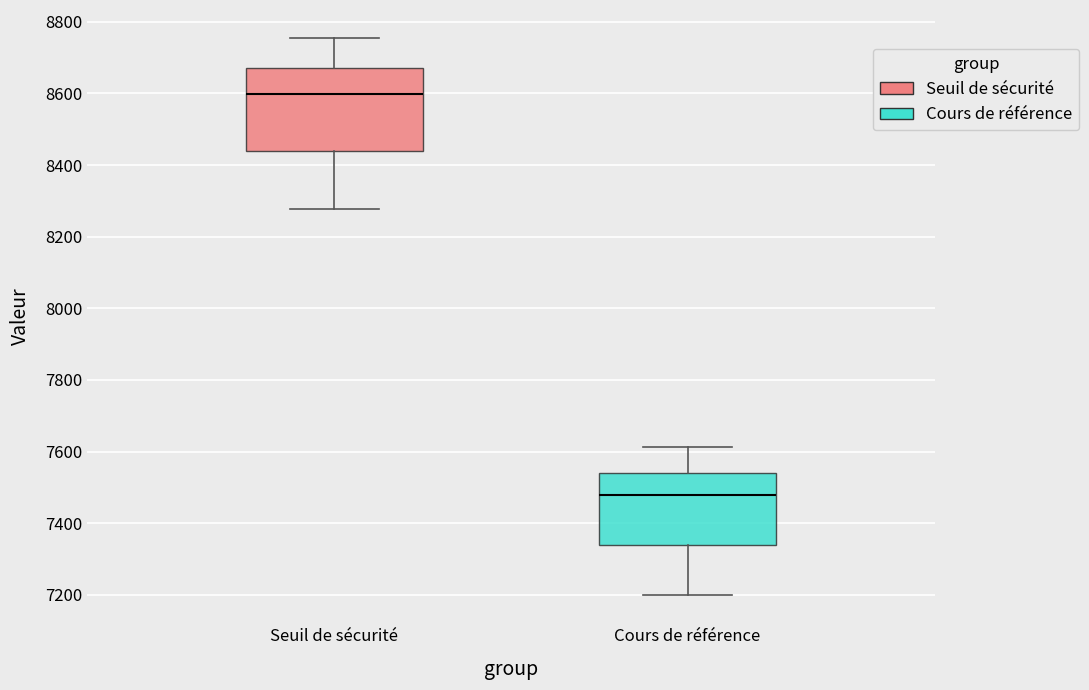

Reading left to right, transcribe this box plot: for each box, give where its median line is, the range the box spans, and where its two whiskers end, as read against the y-axis. The values are not printed on the chart, so give them approximately, as read against the axis.

Seuil de sécurité: median 8600, box 8440 to 8660, whiskers 8280 to 8760
Cours de référence: median 7480, box 7340 to 7540, whiskers 7200 to 7620